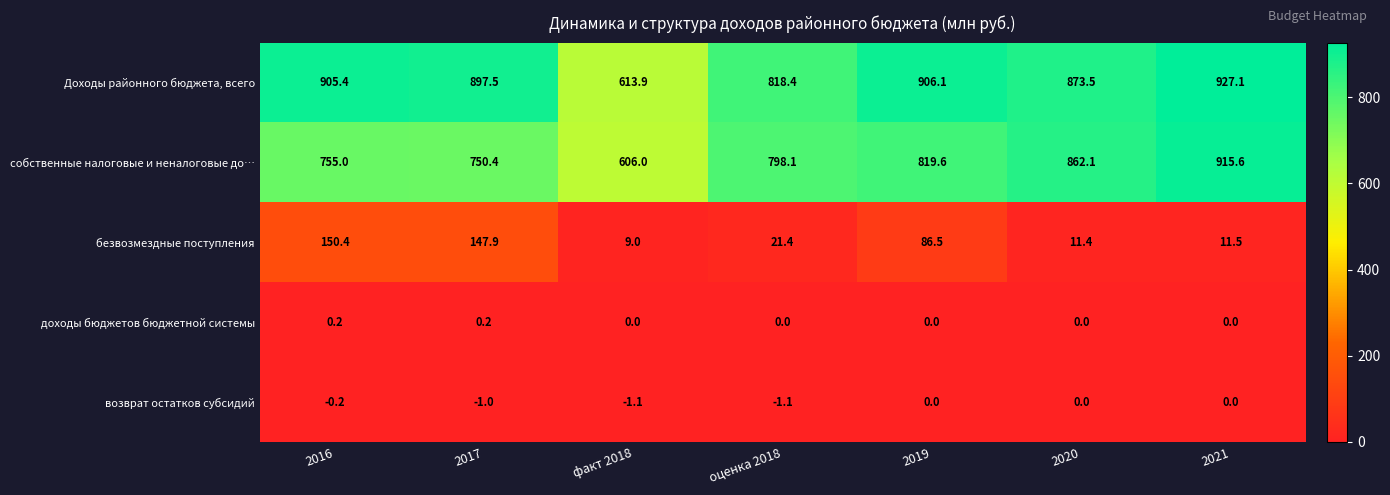

The value of собственные налоговые и неналоговые до… at 2019 is 403.1. True or false?

False